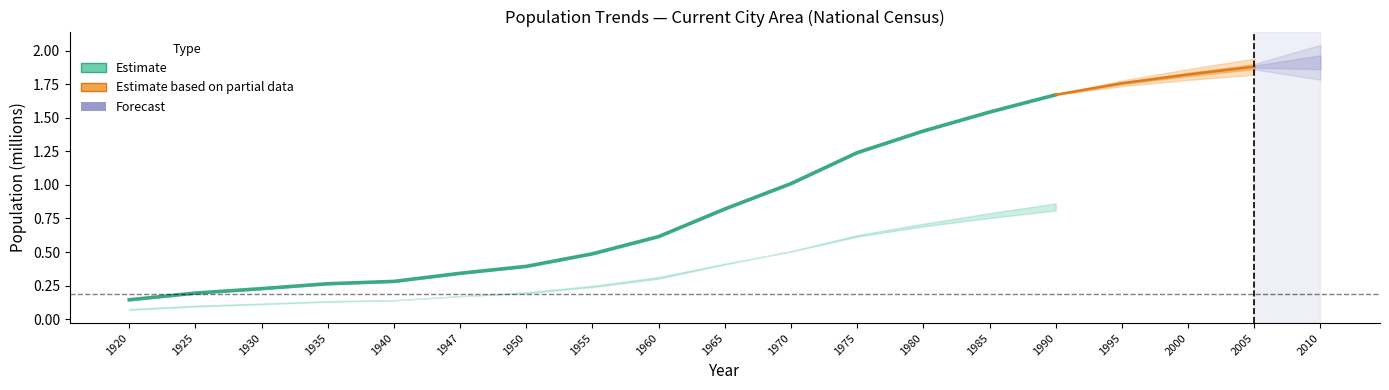

What value does the data have at 1975?

1.2